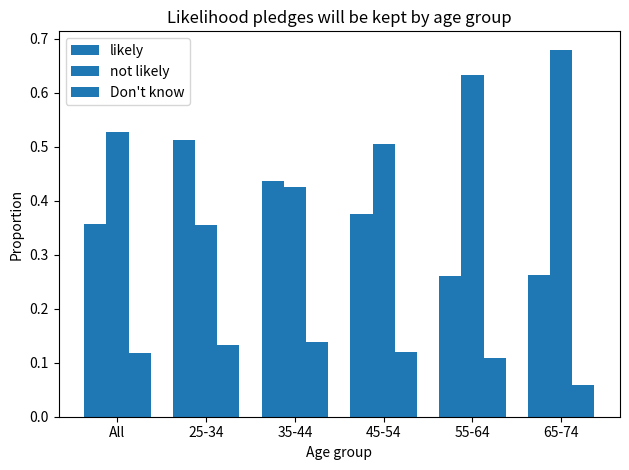

What is the minimum value for Don't know?

0.1